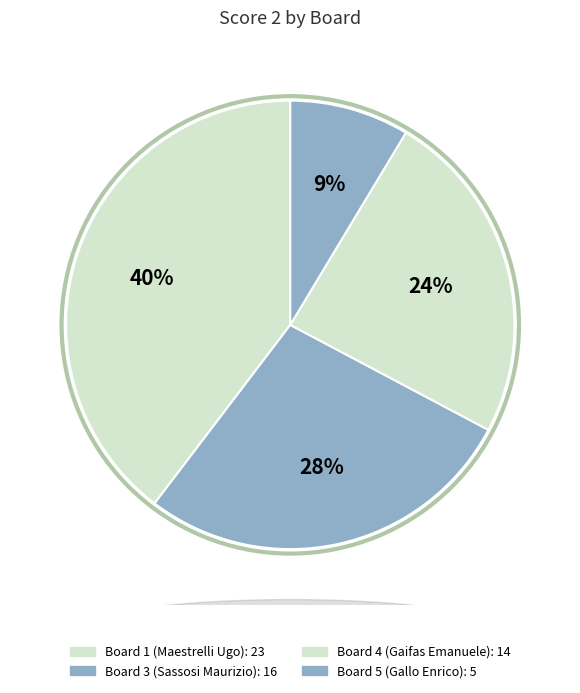

What is the smallest slice in the pie chart?

Board 5 (Gallo Enrico)